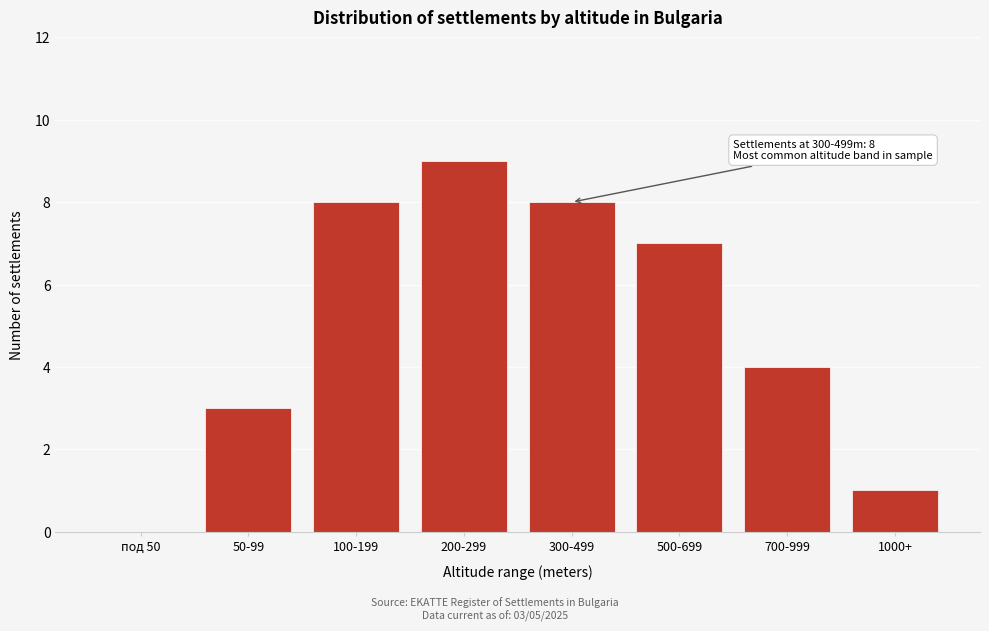

Reading left to right, transcribe all the data shown in this chart.

под 50=0	50-99=3	100-199=8	200-299=9	300-499=8	500-699=7	700-999=4	1000+=1